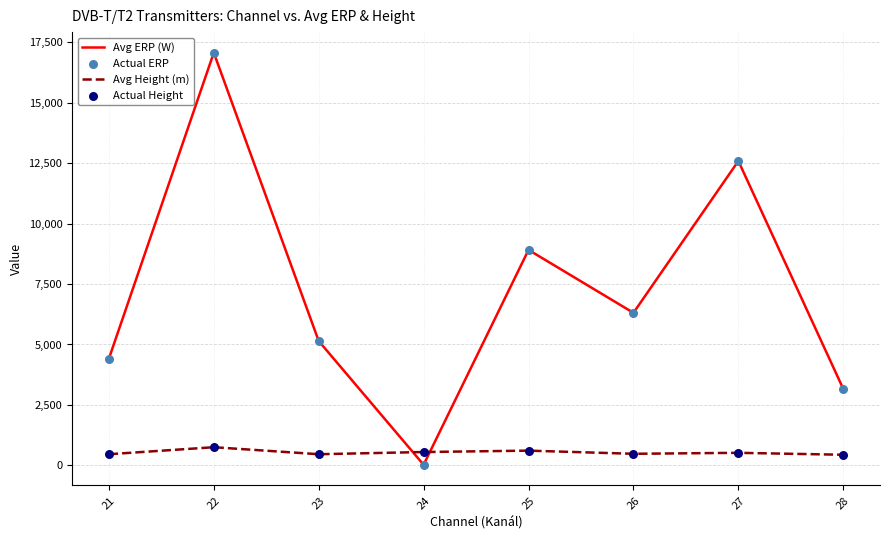

Which series changed the most between 22 and 23?

Avg ERP (W)